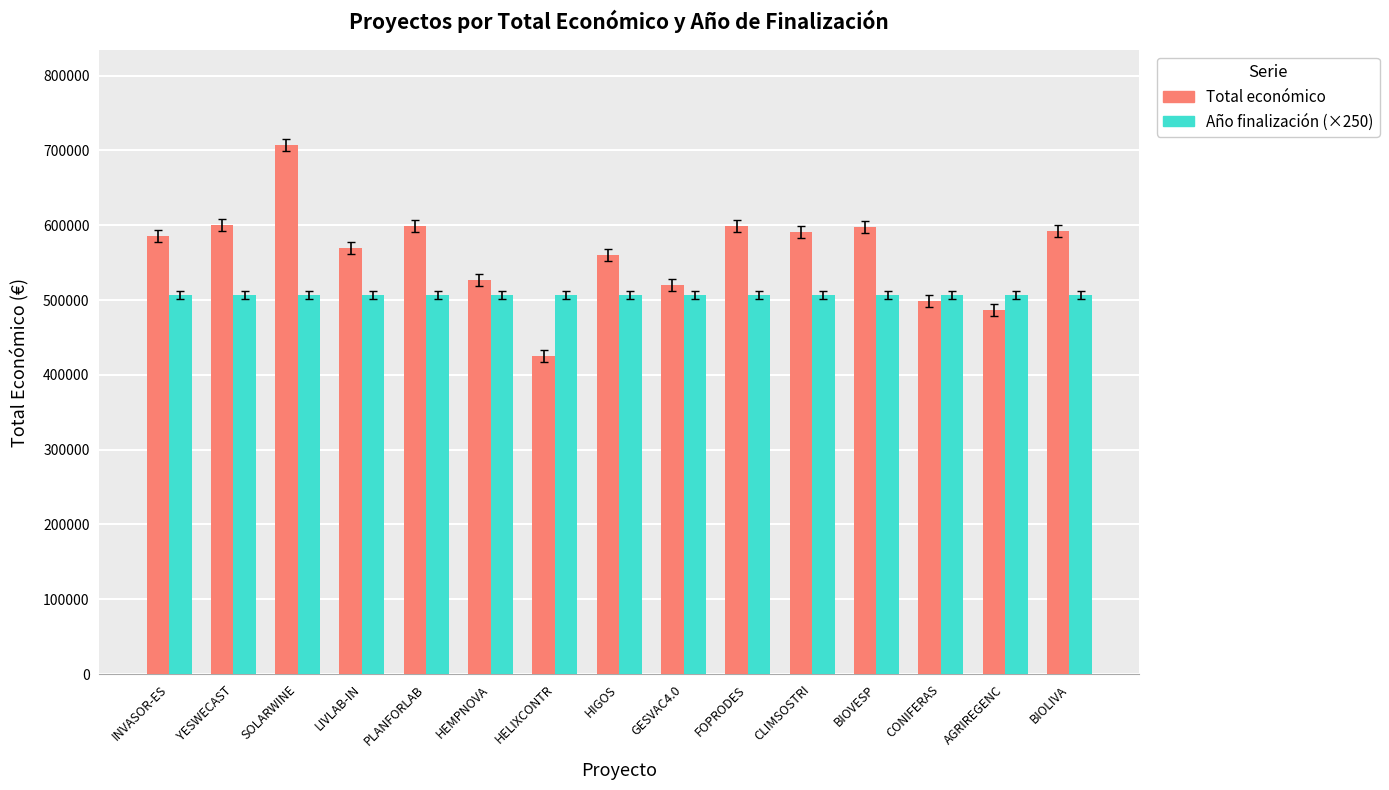

What is the maximum value shown in the chart?

706697